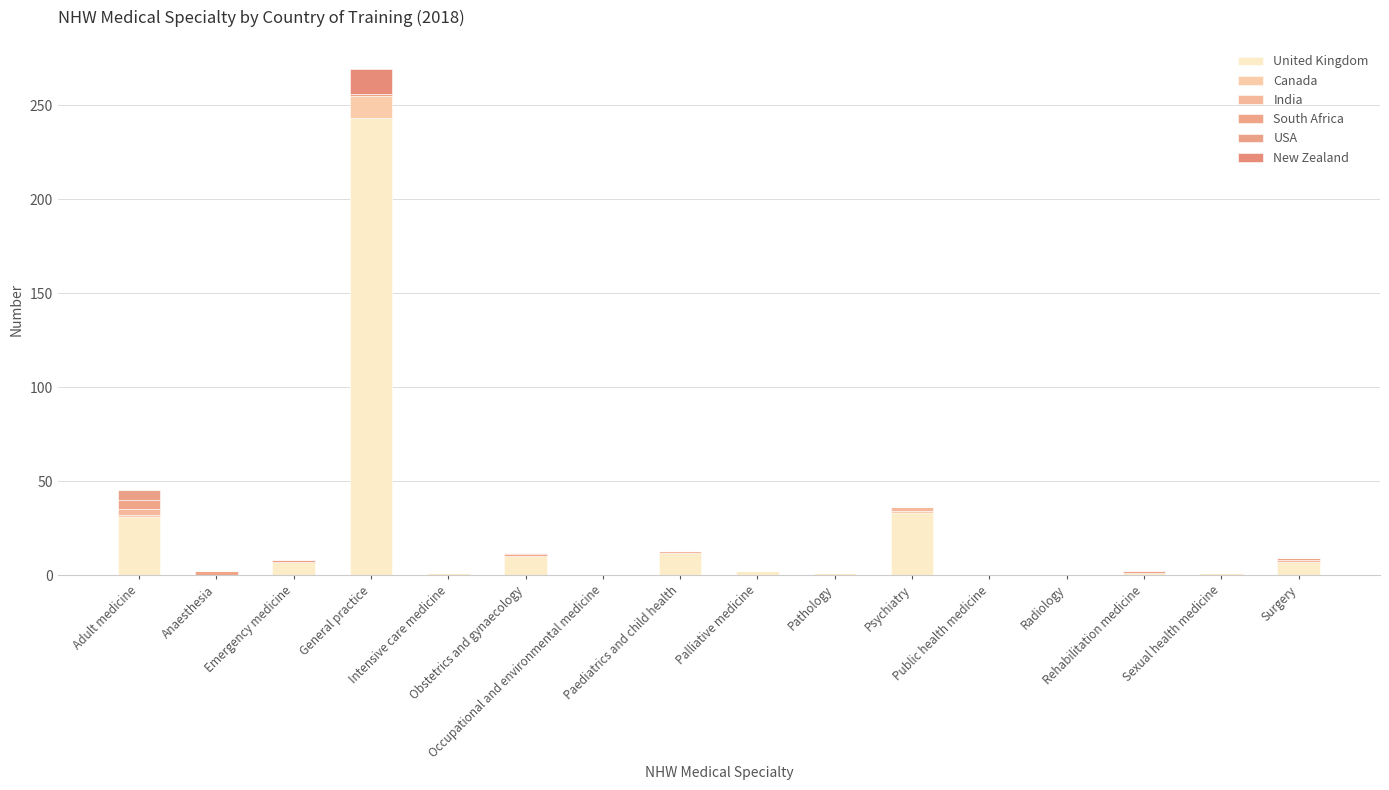

What is the average value of the New Zealand series?

1